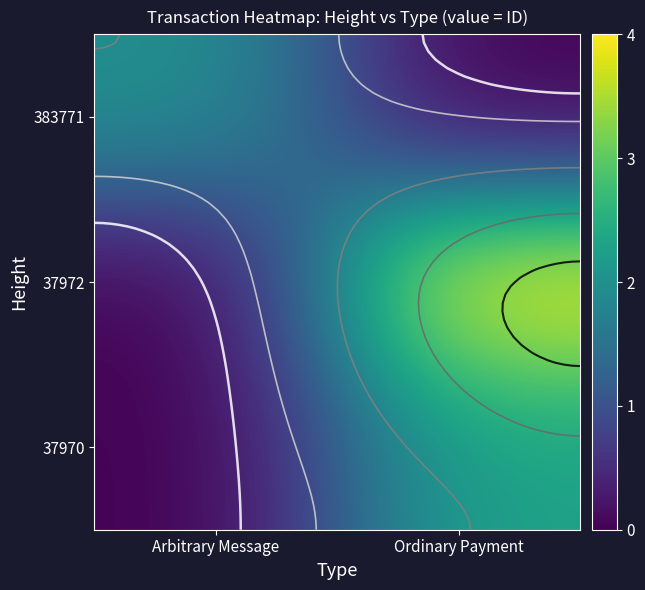

At which category is the sum across all series the highest?

Ordinary Payment